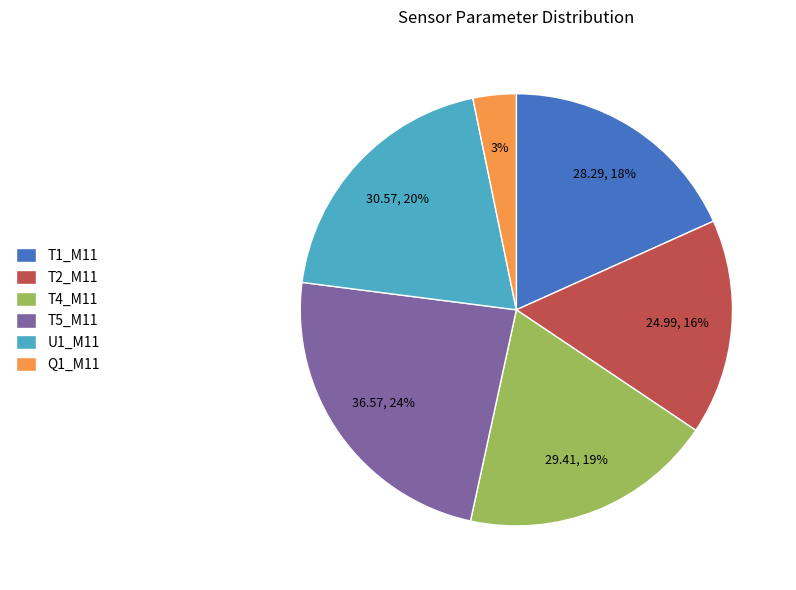

To the nearest percent, what percentage of the pie is T4_M11?

19%